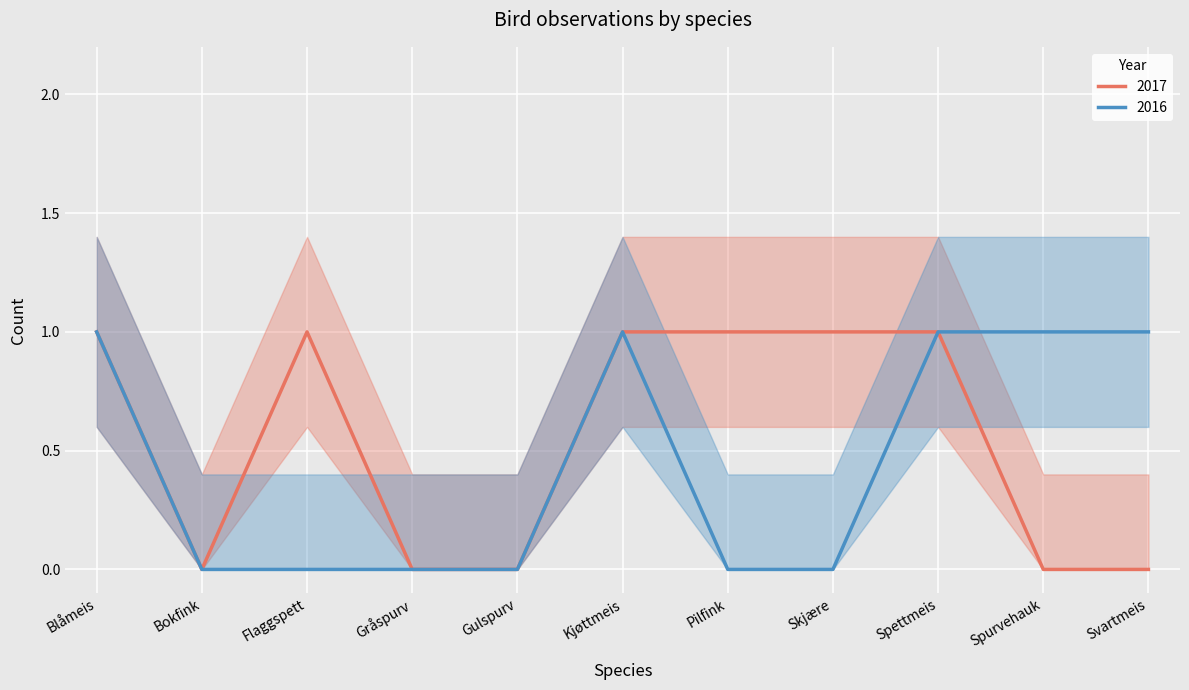

Which category has the highest value across all series?

Blåmeis